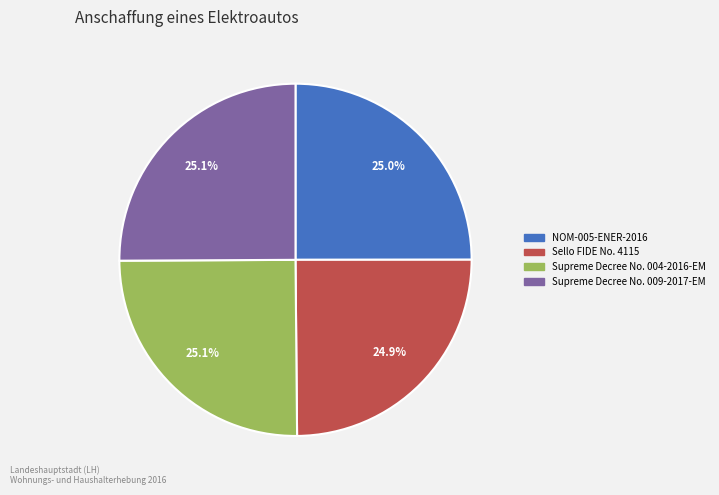

What is the ratio of the value at Sello FIDE No. 4115 to the value at Supreme Decree No. 004-2016-EM?

1.0